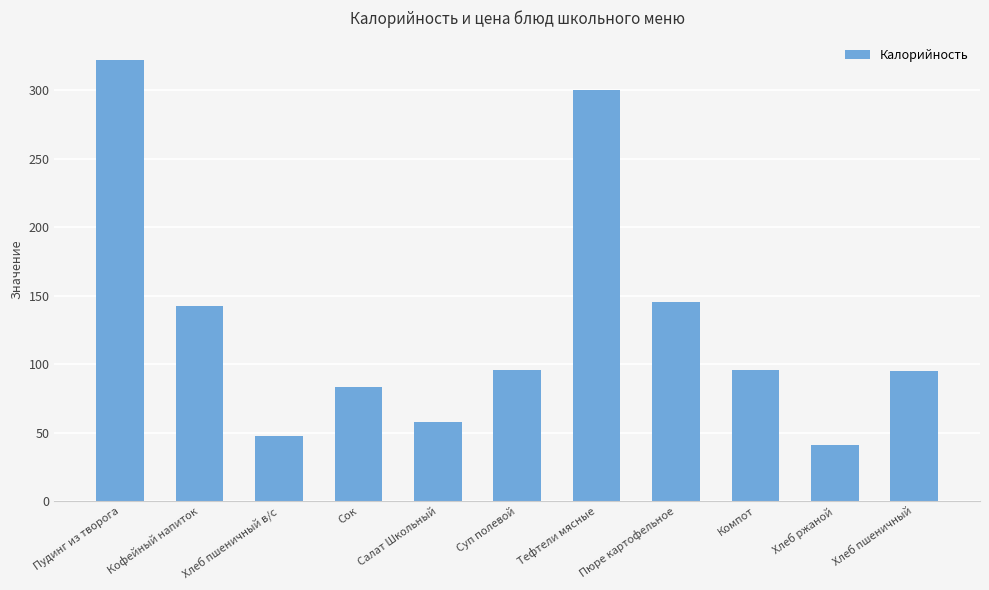

What is the label of the 3rd bar from the right?

Компот